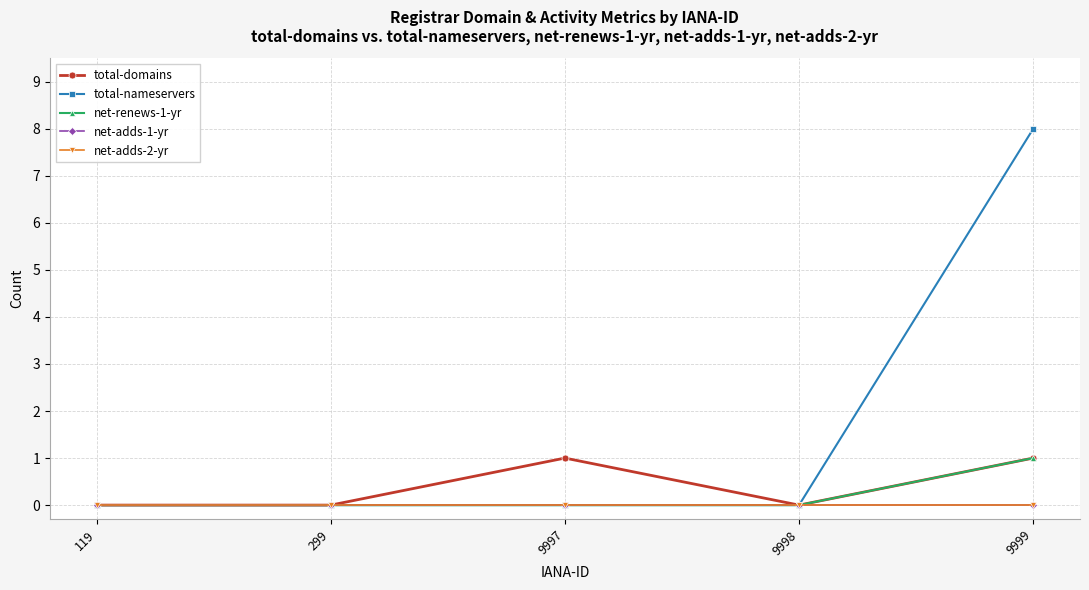

Is this an area chart (filled region under the line)?

No